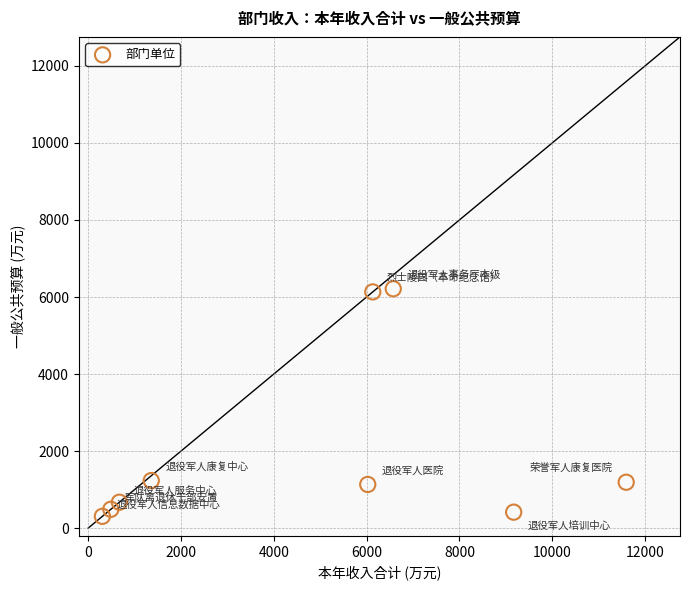

What is the average X value?

4702.8